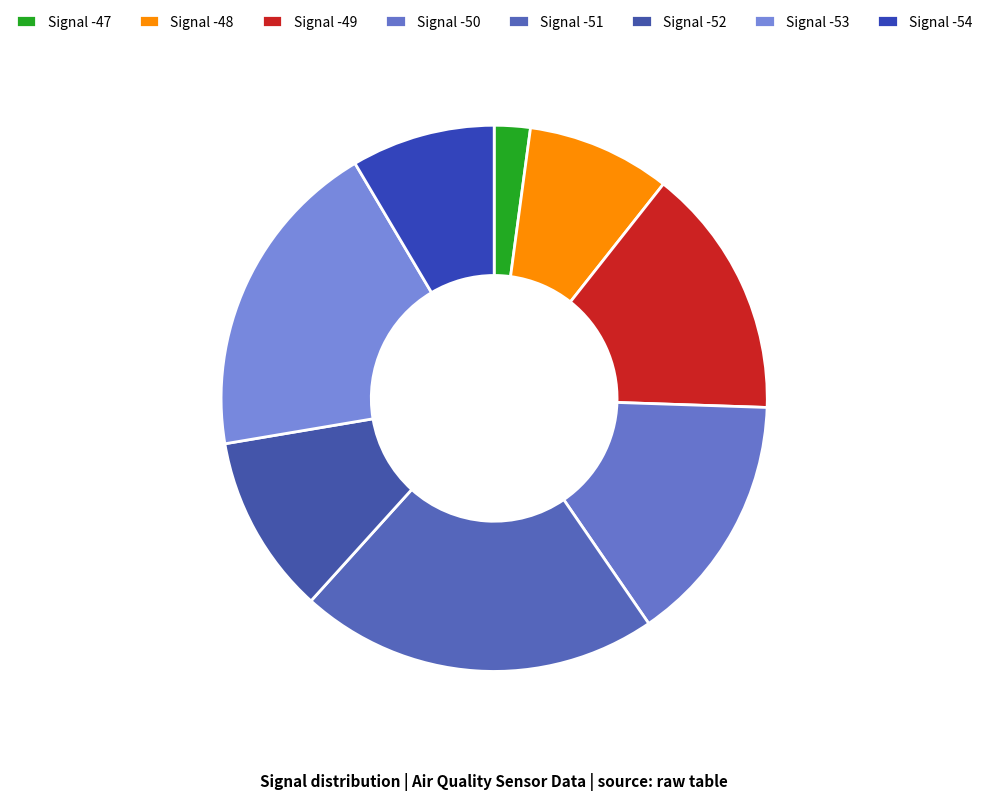

Which has a higher value, Signal -49 or Signal -50?

Signal -50